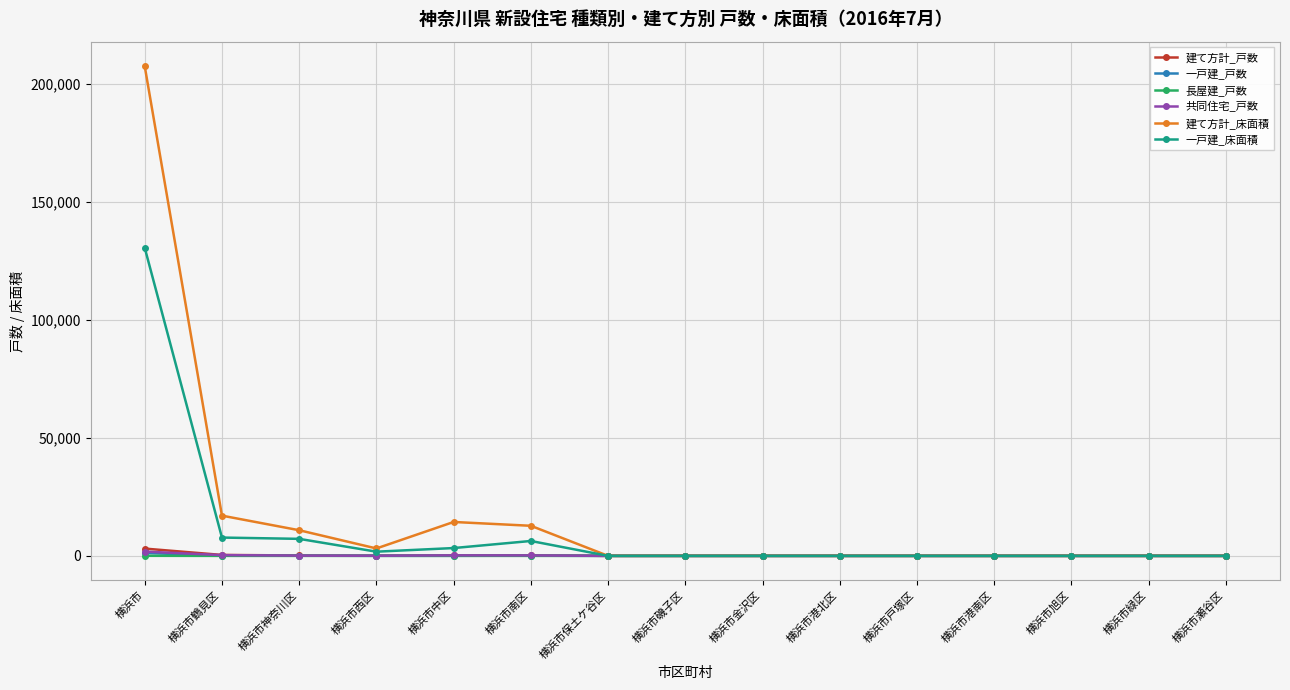

What is the label of the 7th point from the right?

横浜市金沢区